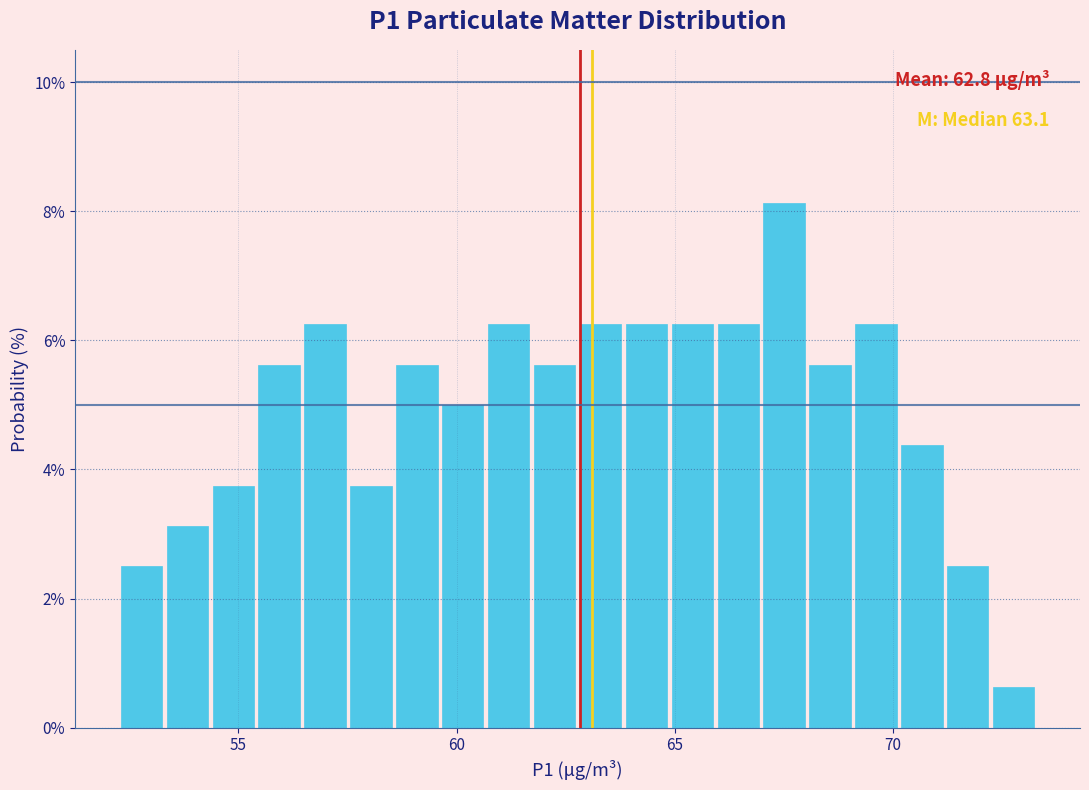

Read against the x-axis, roughly where is the centre of the tallest bar?

67.5